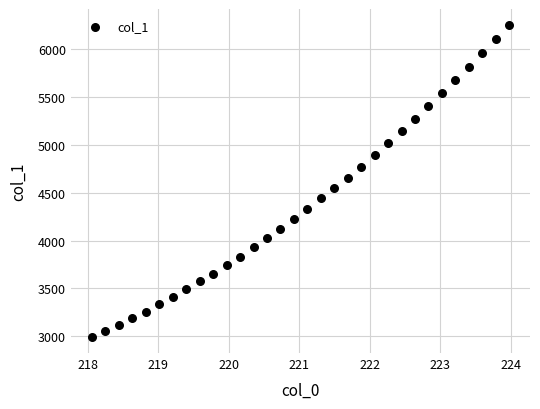

What is the range of Y values (max minus min)?

3268.9